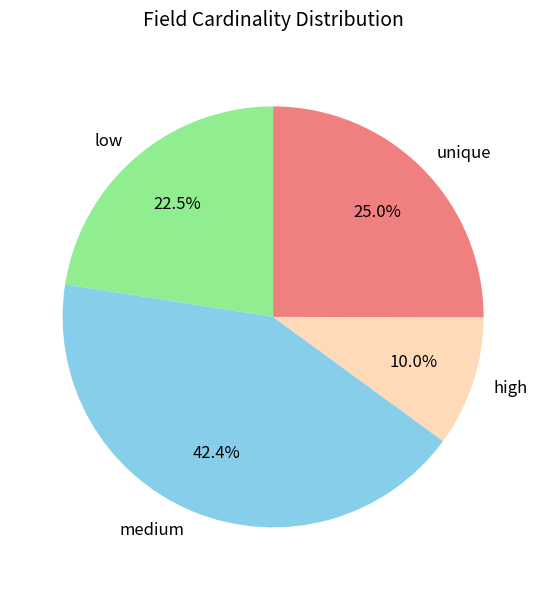

What is the total percentage of unique and high?

35.0%